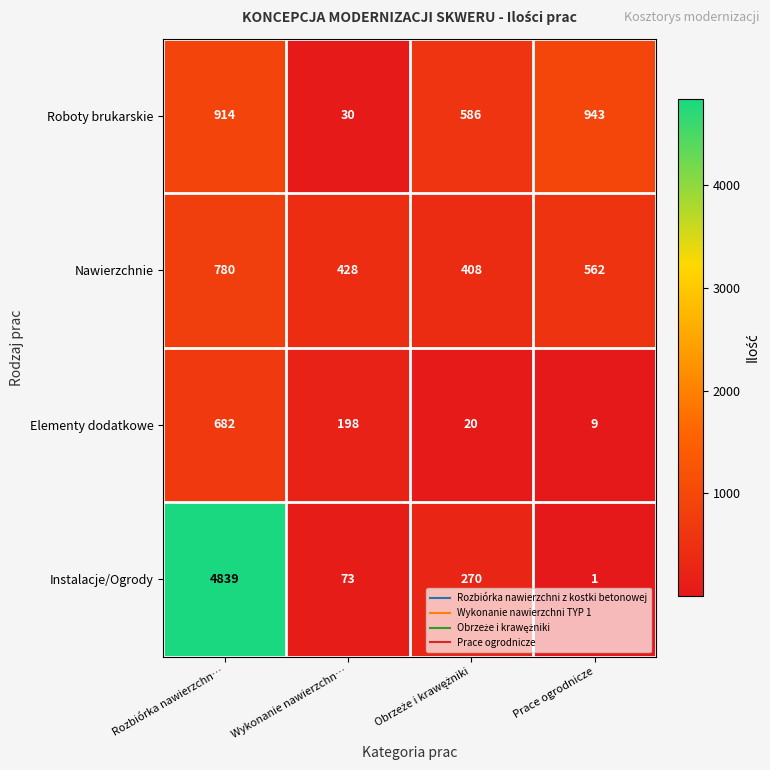

List the series in order of their peak value, lowest first.

Elementy dodatkowe, Nawierzchnie, Roboty brukarskie, Instalacje/Ogrody